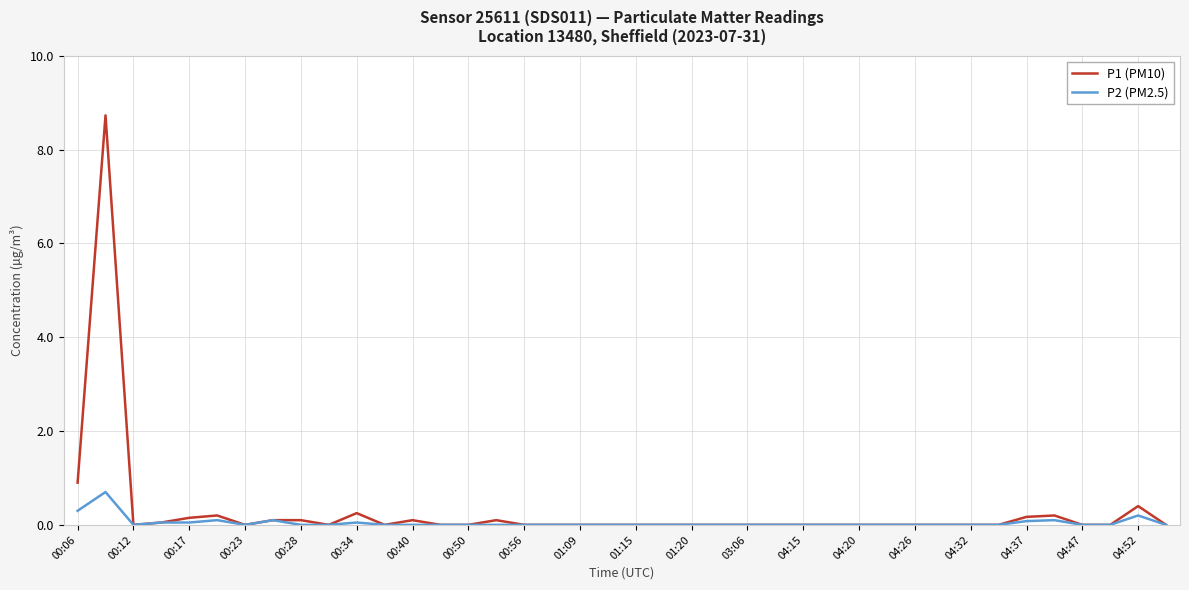

What is the maximum value shown in the chart?

8.7